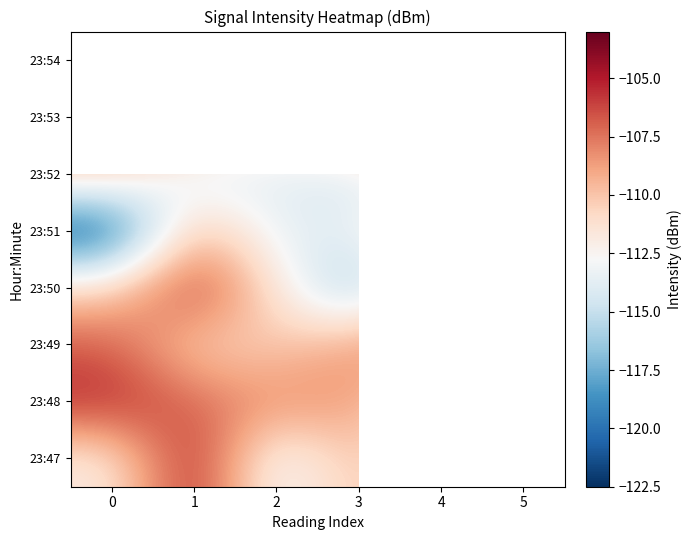

True or false: 23:48 has a value of -24.5 at 2.

False